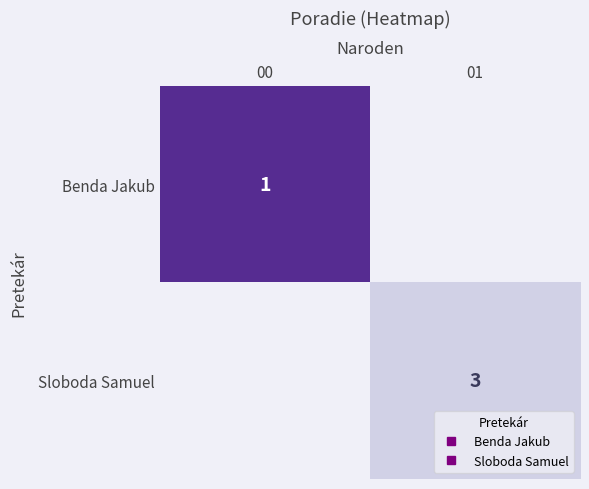

What is the highest value of the Benda Jakub series?

1.0